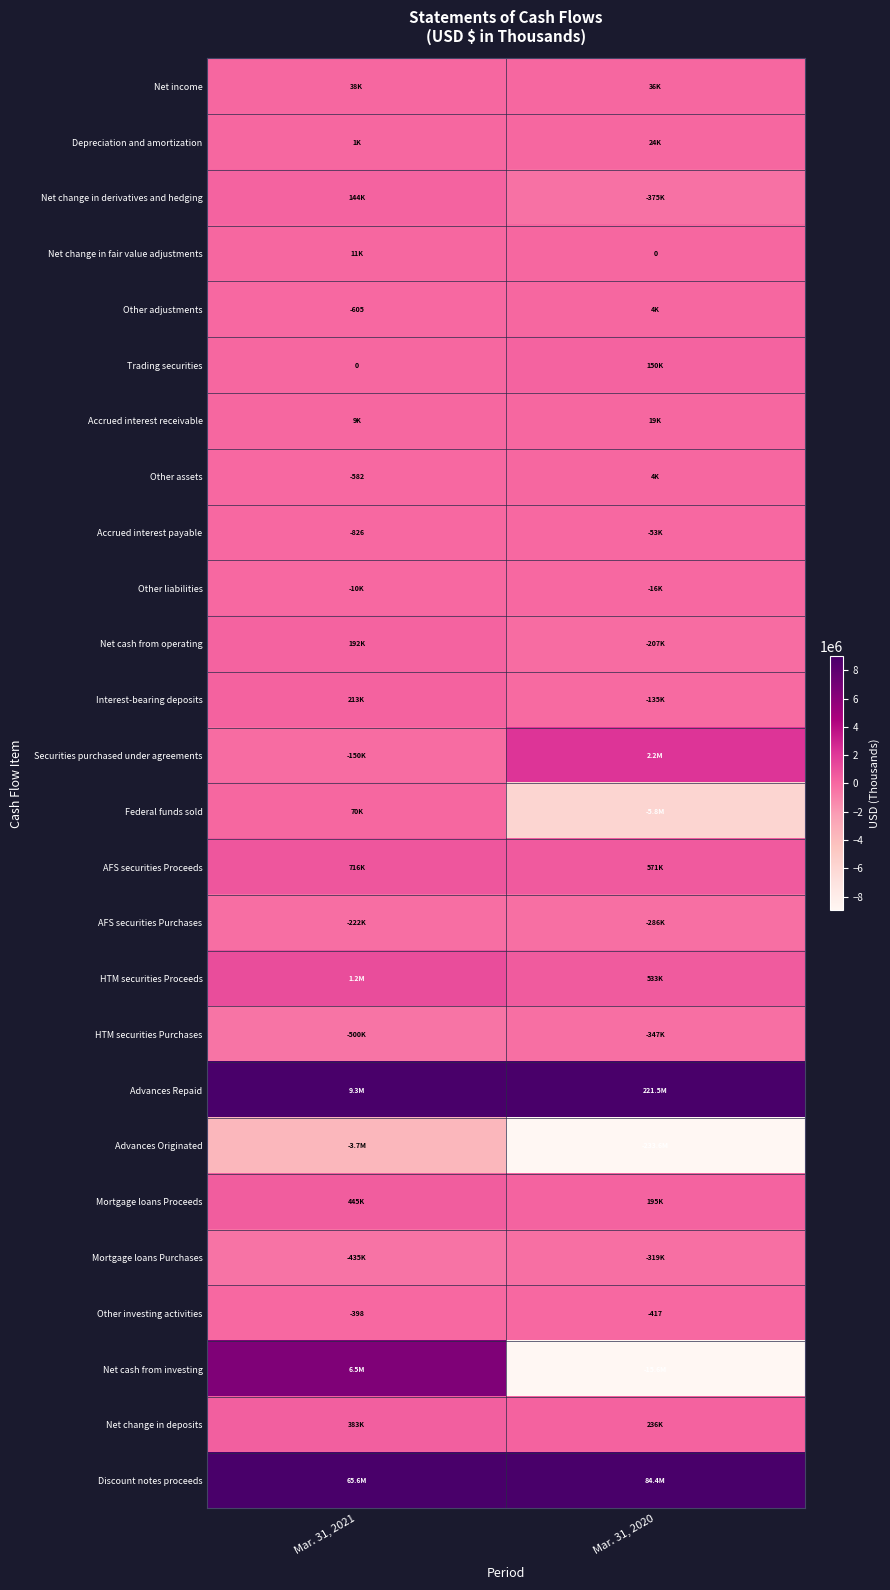

At which category is the sum across all series the highest?

Mar. 31, 2021